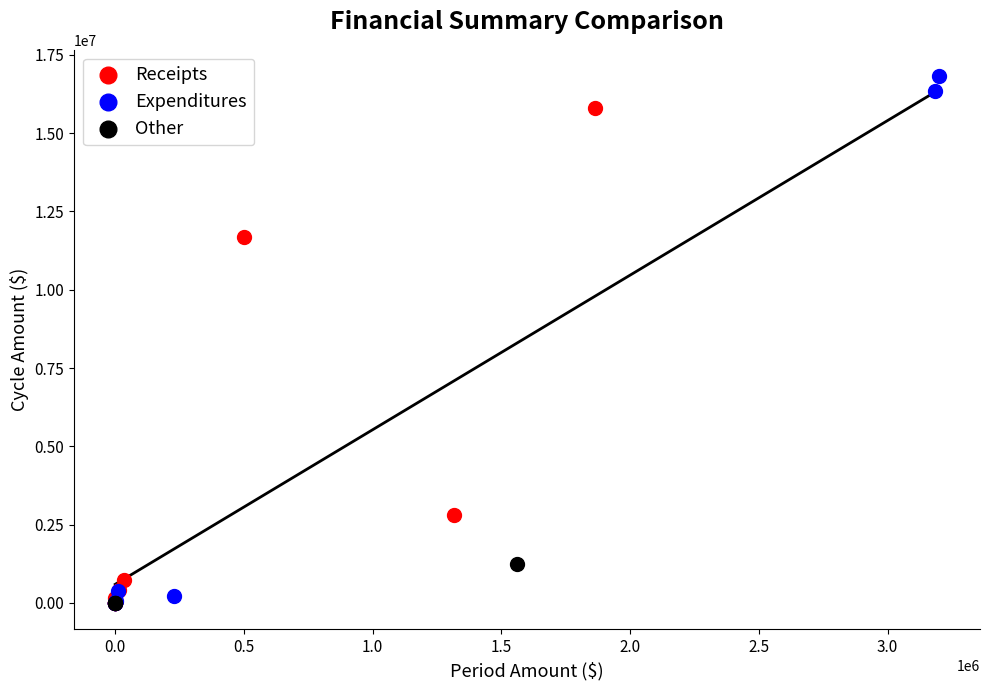

Which series reaches the maximum Y coordinate?

Expenditures